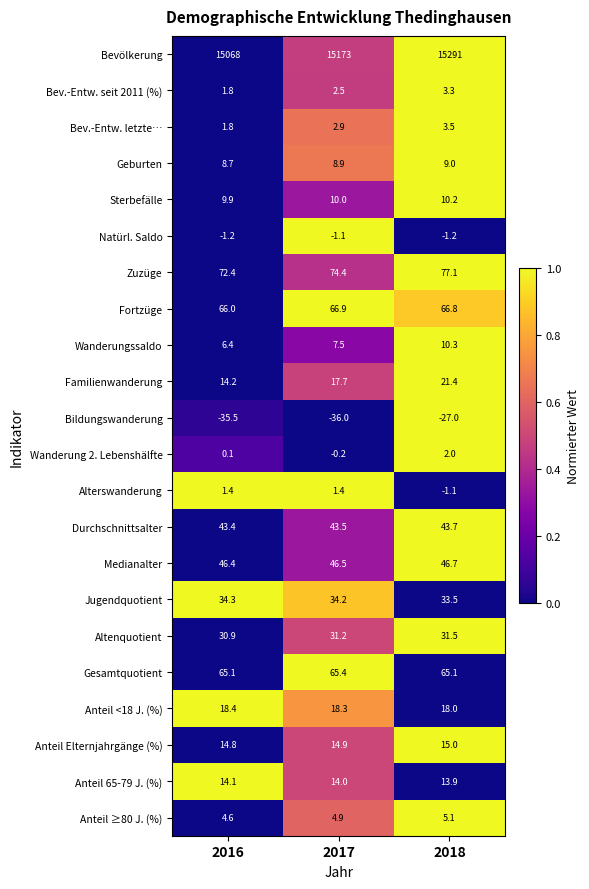

Which series has the largest total across all categories?

Bevölkerung